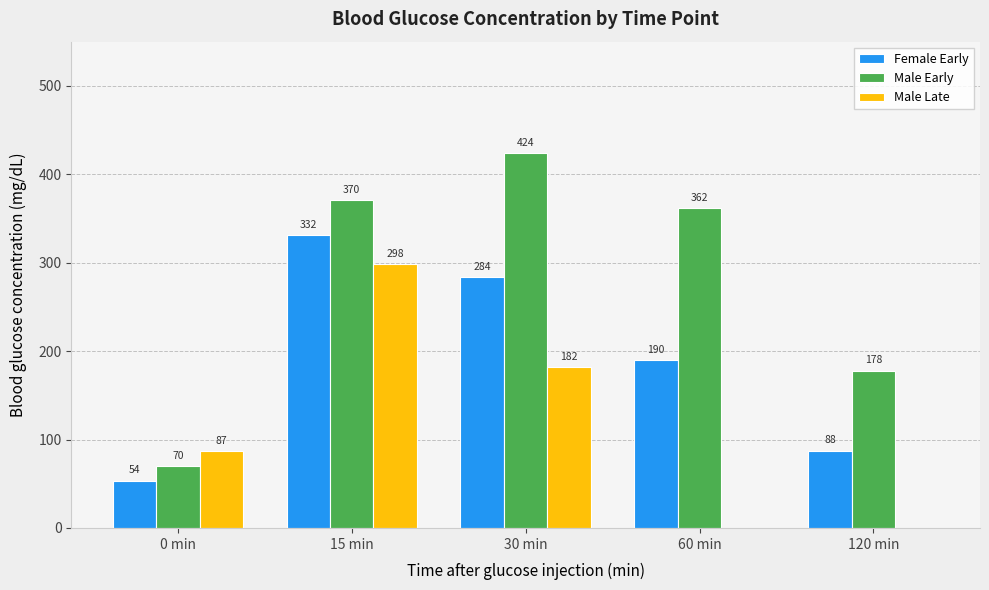

Which label corresponds to the largest value in the chart?

30 min